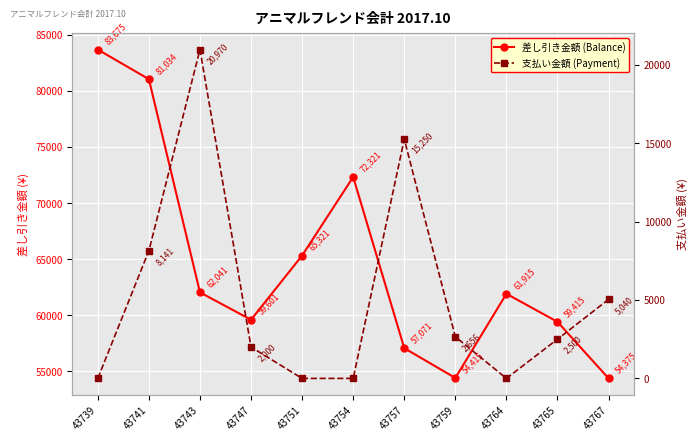

What is the sum of all 支払い金額 (Payment) values?

56557